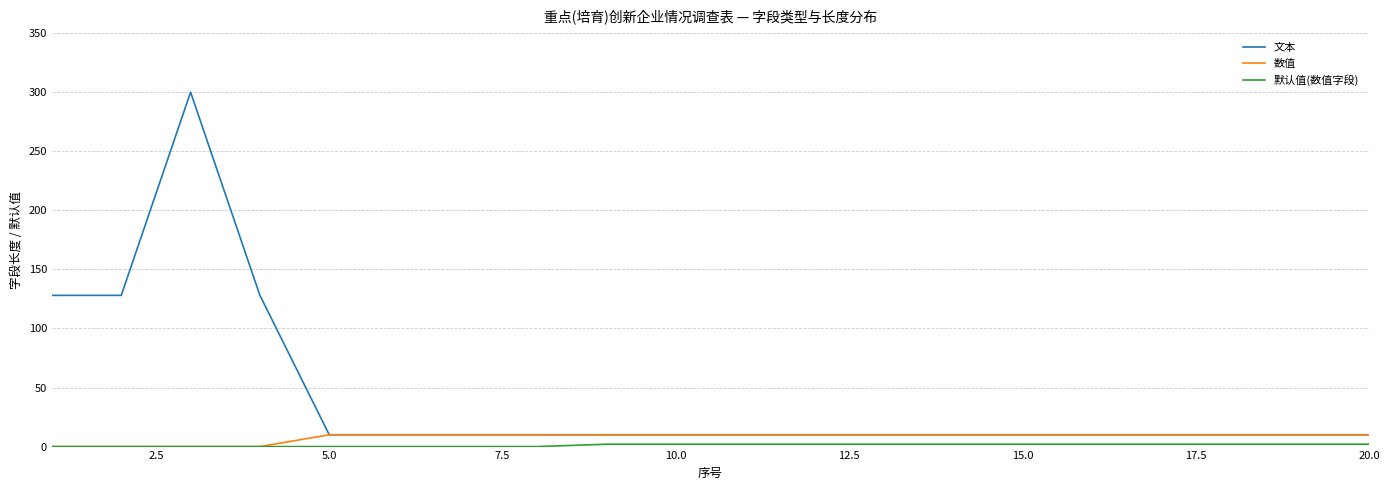

Which series has the largest total across all categories?

文本